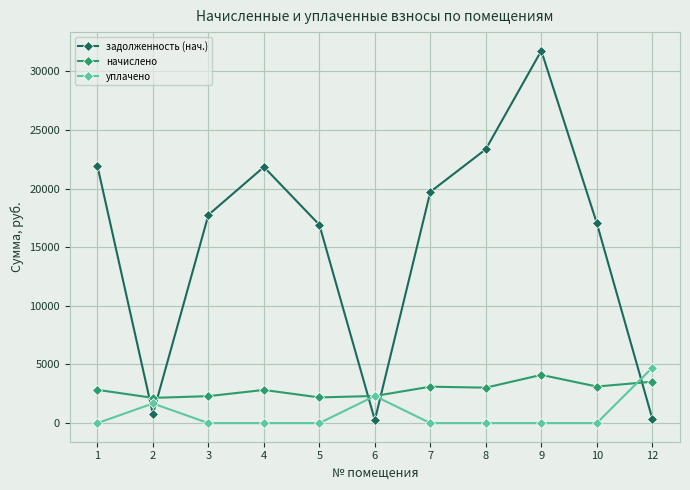

What are all the series names shown in the legend?

задолженность (нач.), начислено, уплачено